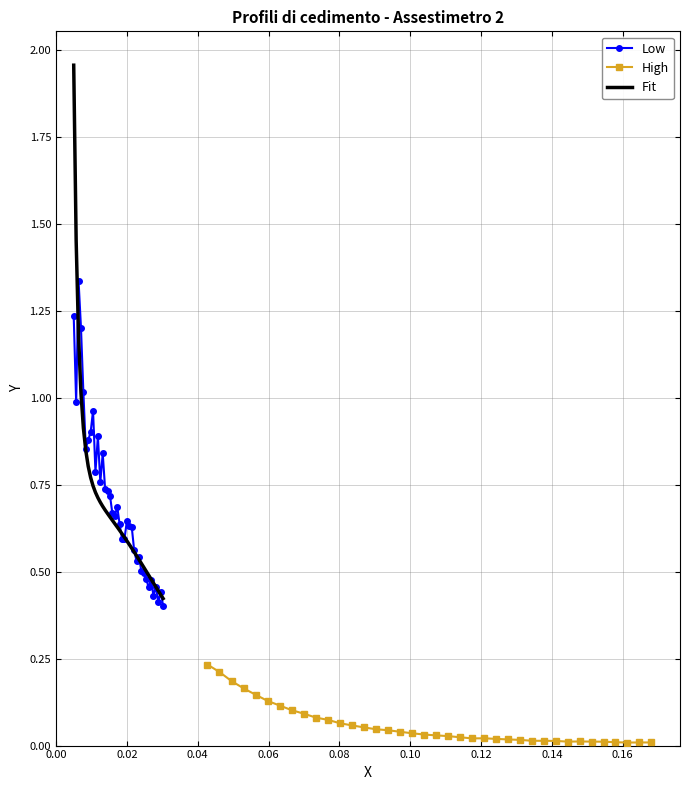

What is the value of the Low point at the 30th from the left?

0.5